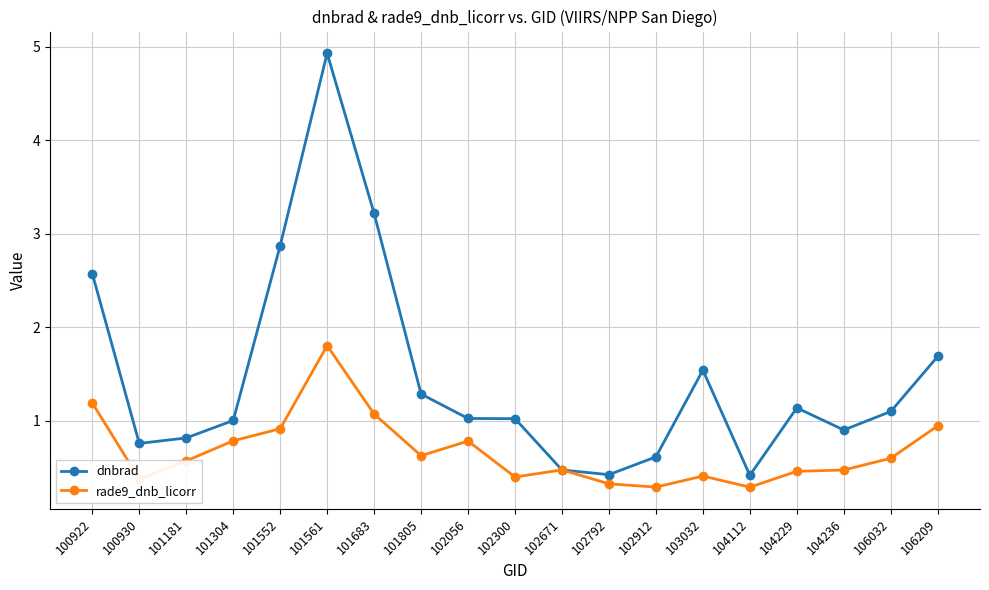

The value of dnbrad at 101805 is 1.3. True or false?

True